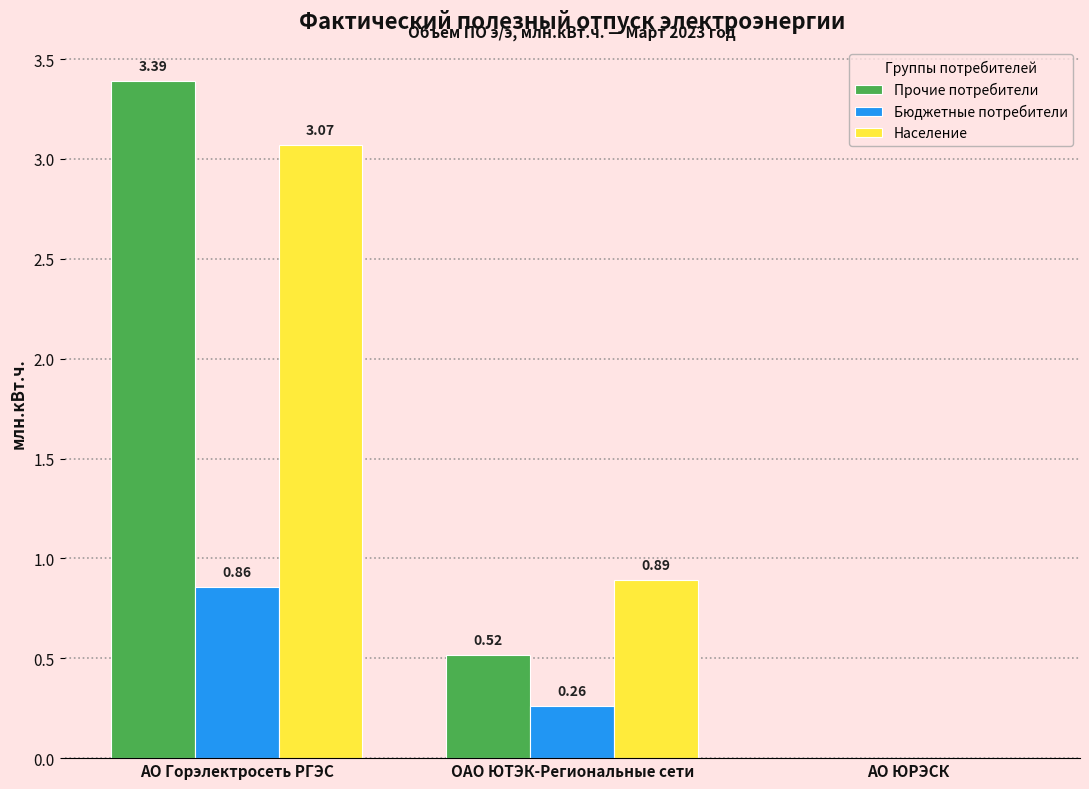

At which label is Население closest to 1?

ОАО ЮТЭК-Региональные сети